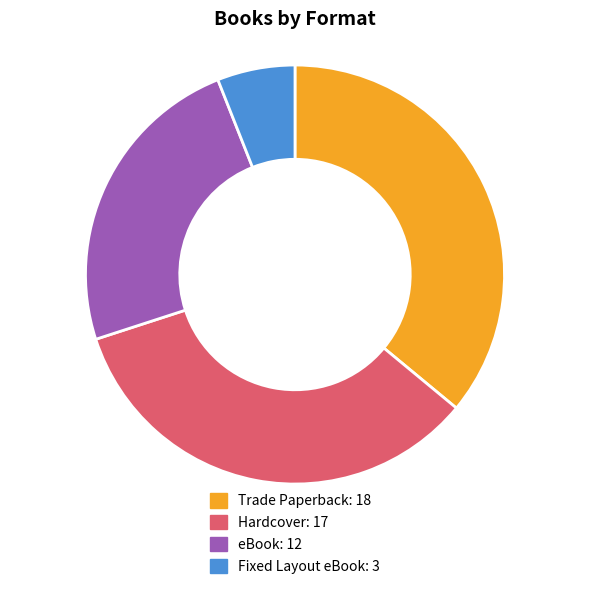

Rank the categories by value from lowest to highest.

Fixed Layout eBook, eBook, Hardcover, Trade Paperback